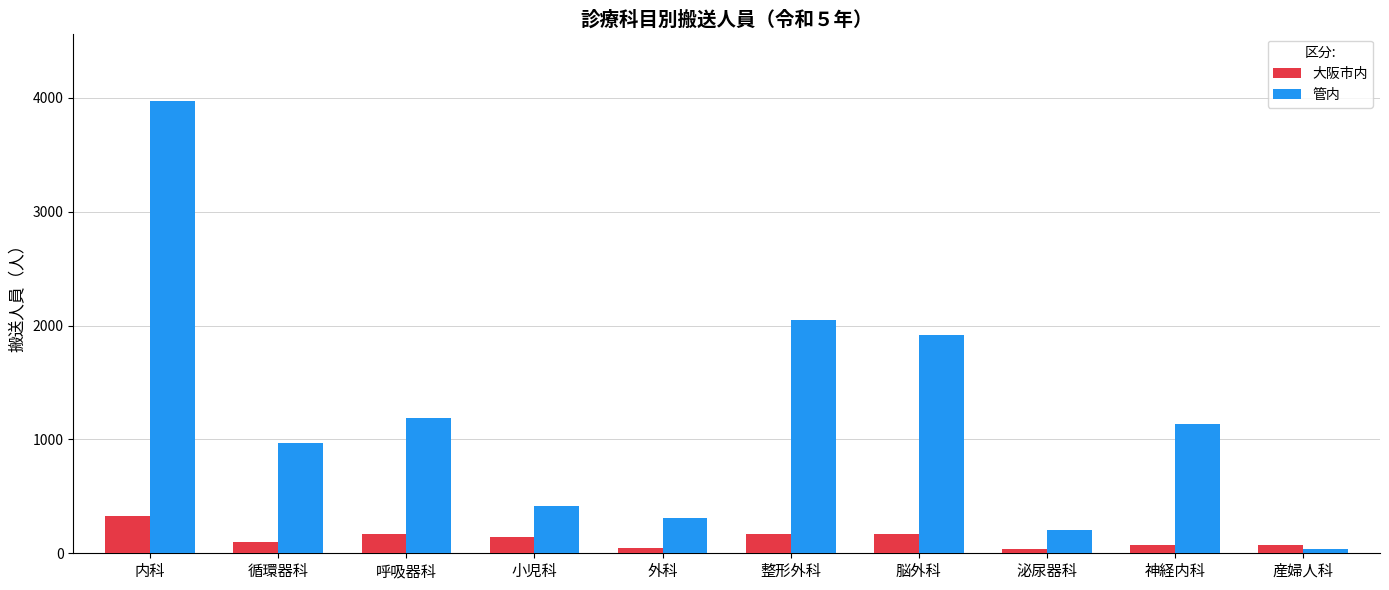

Count the number of categories in the chart.

10